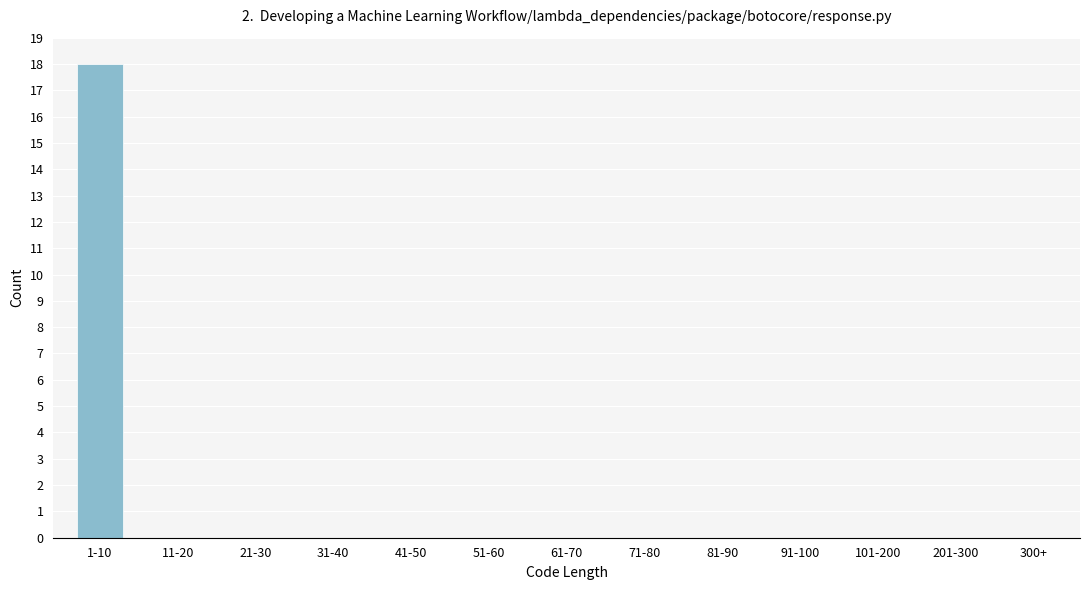

Reading left to right, list all the values displayed in this chart.

1-10=18	11-20=0	21-30=0	31-40=0	41-50=0	51-60=0	61-70=0	71-80=0	81-90=0	91-100=0	101-200=0	201-300=0	300+=0